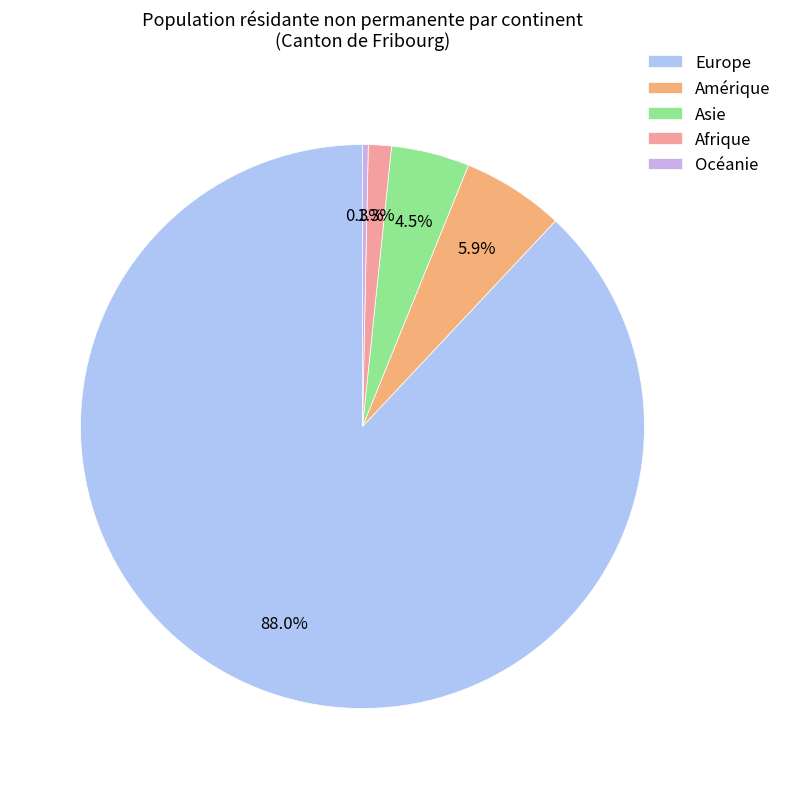

Which has a higher value, Europe or Amérique?

Europe